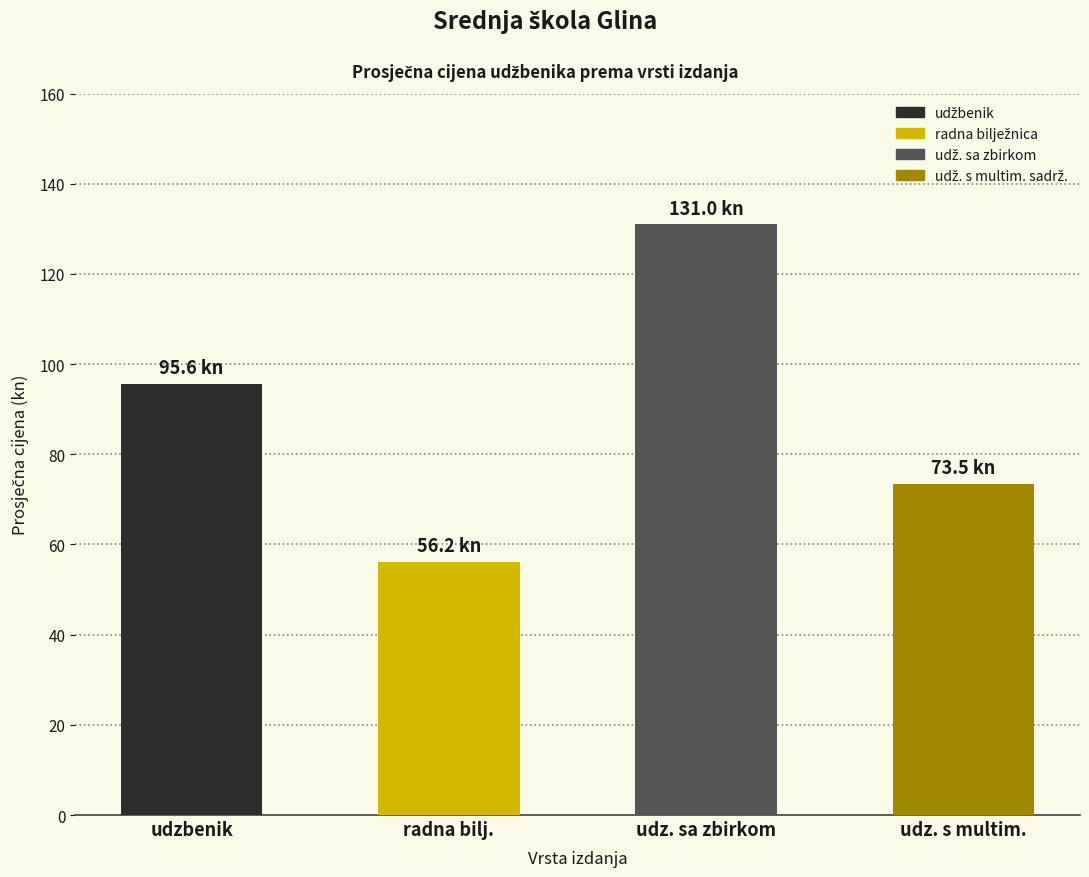

Where does the data first go above 95?

udzbenik